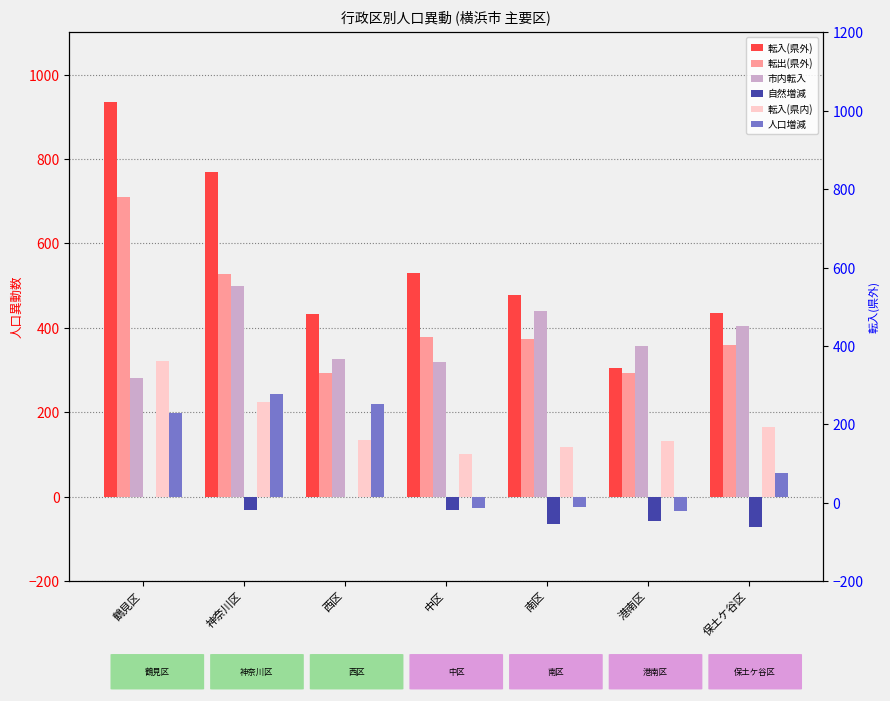

Which category has the highest value across all series?

鶴見区